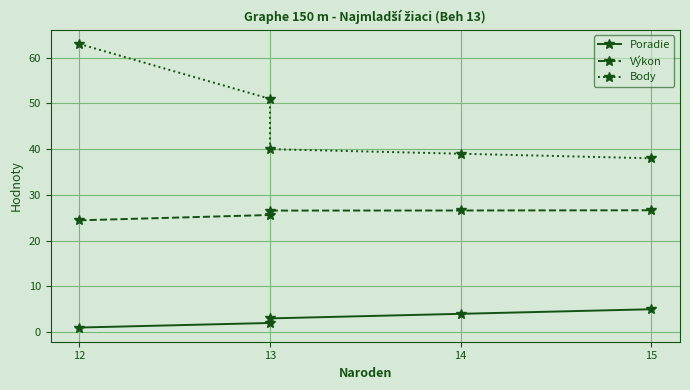

Where does the Poradie series first go above 3?

14